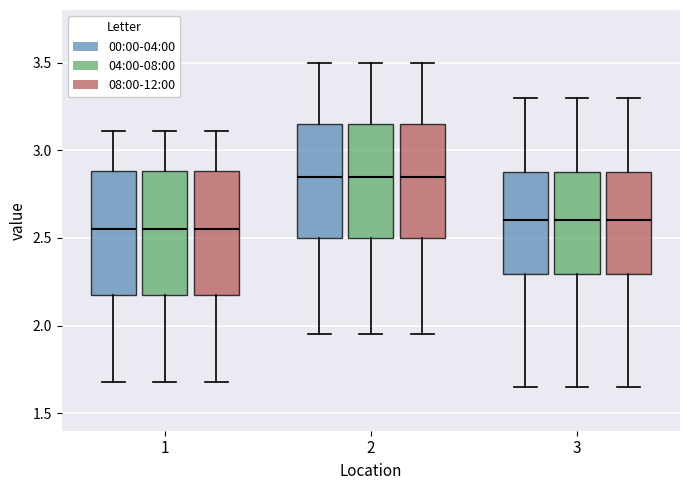

Reading left to right, read every box against the y-axis: the position of its median line, the range the box covers, and the ends of its whiskers. The values are not printed on the chart, so give them approximately, as read against the axis.

1 (00:00-04:00): median 2.55, box 2.15 to 2.90, whiskers 1.70 to 3.10
1 (04:00-08:00): median 2.55, box 2.15 to 2.90, whiskers 1.70 to 3.10
1 (08:00-12:00): median 2.55, box 2.15 to 2.90, whiskers 1.70 to 3.10
2 (00:00-04:00): median 2.85, box 2.50 to 3.15, whiskers 1.95 to 3.50
2 (04:00-08:00): median 2.85, box 2.50 to 3.15, whiskers 1.95 to 3.50
2 (08:00-12:00): median 2.85, box 2.50 to 3.15, whiskers 1.95 to 3.50
3 (00:00-04:00): median 2.60, box 2.30 to 2.90, whiskers 1.65 to 3.30
3 (04:00-08:00): median 2.60, box 2.30 to 2.90, whiskers 1.65 to 3.30
3 (08:00-12:00): median 2.60, box 2.30 to 2.90, whiskers 1.65 to 3.30